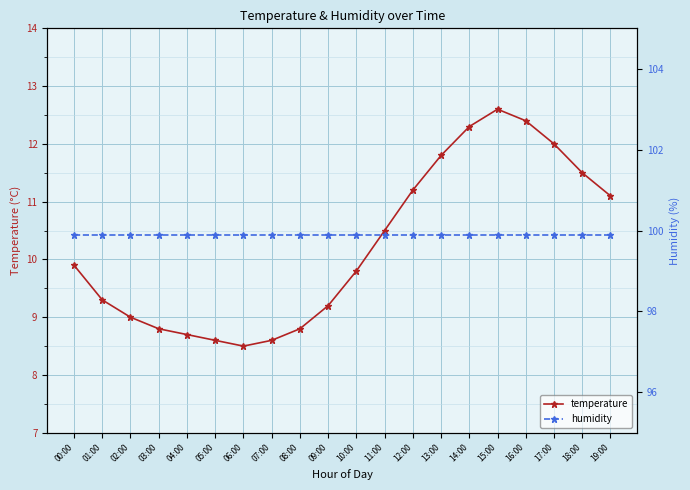

Which has a higher value, 05:00 or 04:00?

04:00